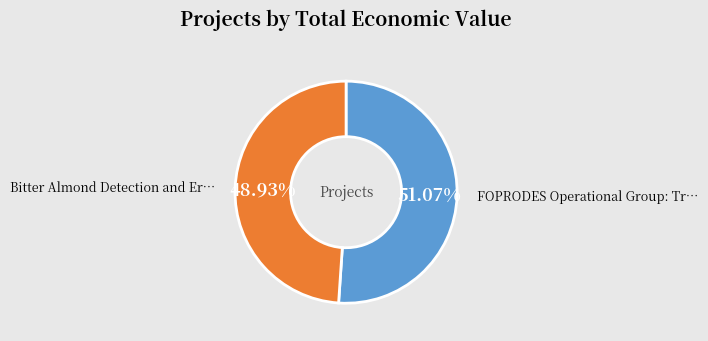

Does any single category account for the majority?

Yes